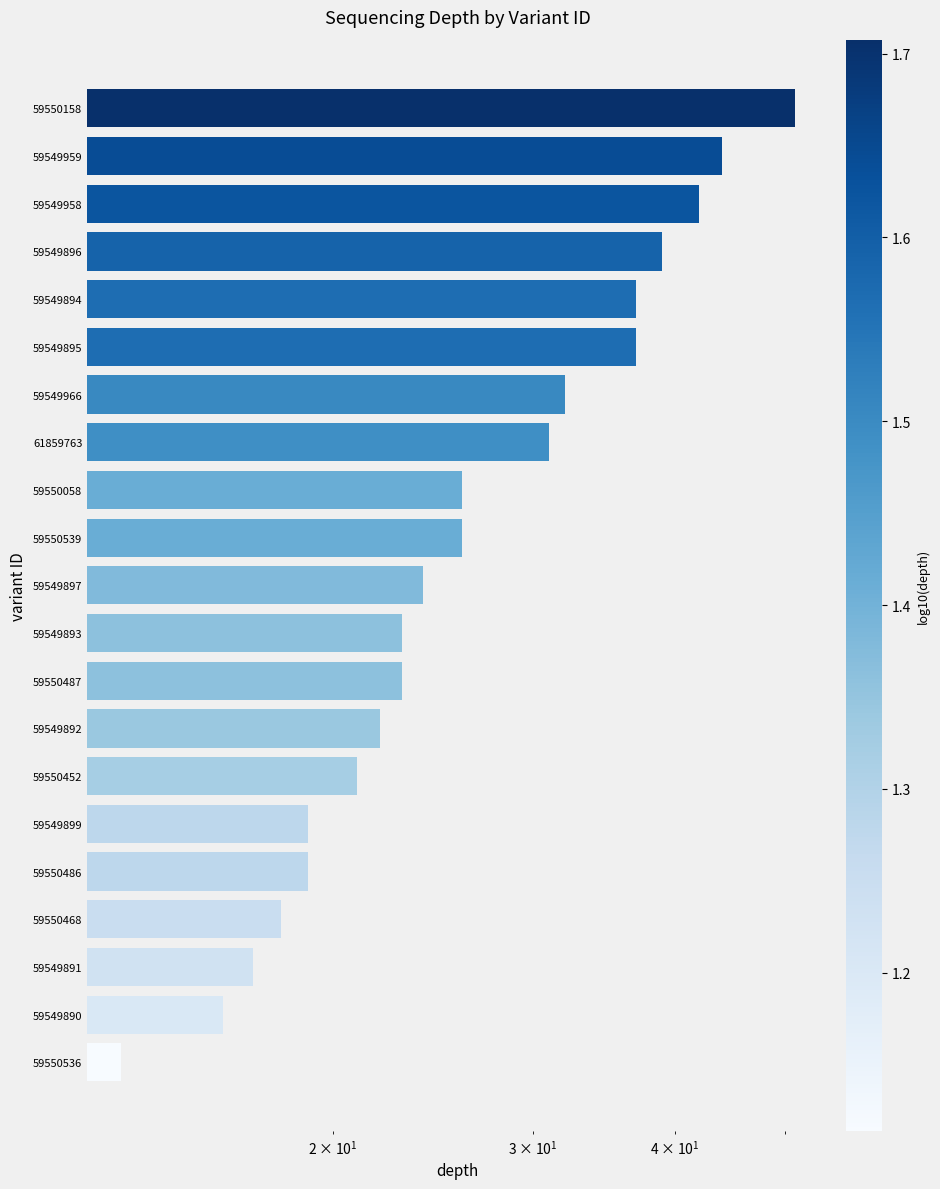

What is the change in value from 59550158 to 59549899?

-32